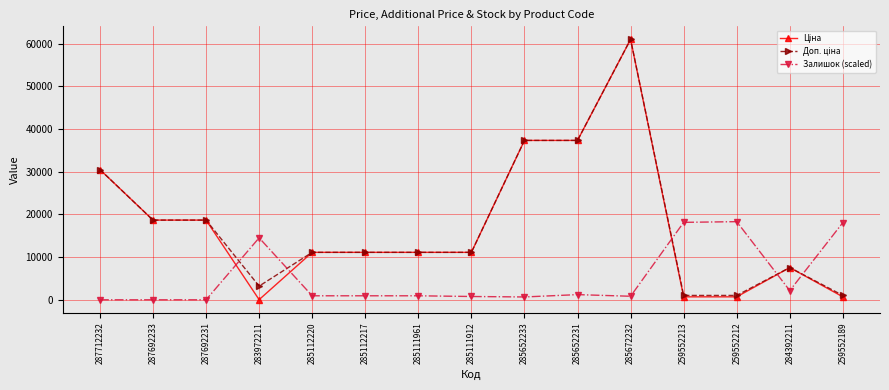

Is it true that Залишок (scaled) equals 934.6 at 285112220?

True